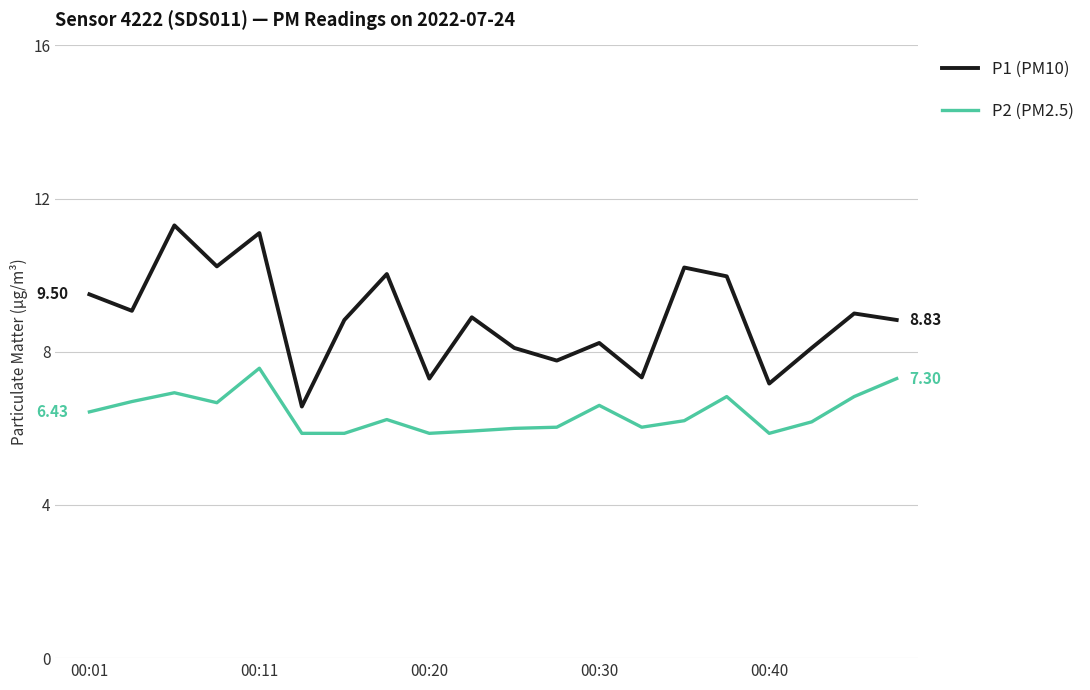

True or false: P2 (PM2.5) and P1 (PM10) intersect in this chart.

False